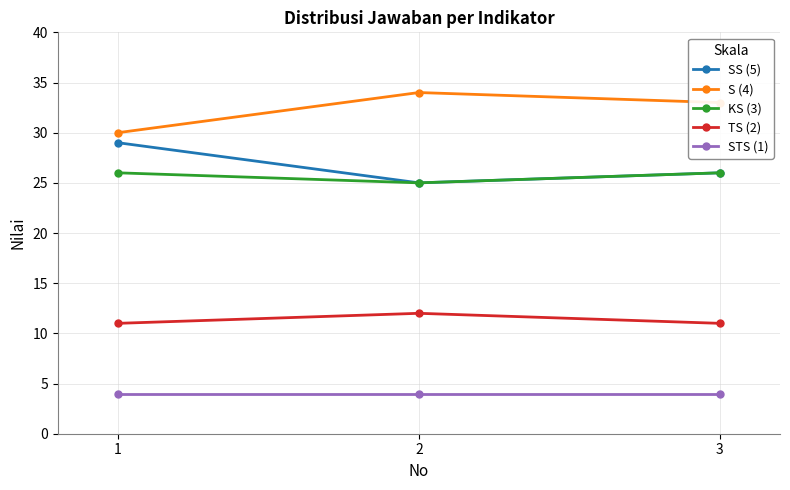

What value does the S (4) series have at 2?

34